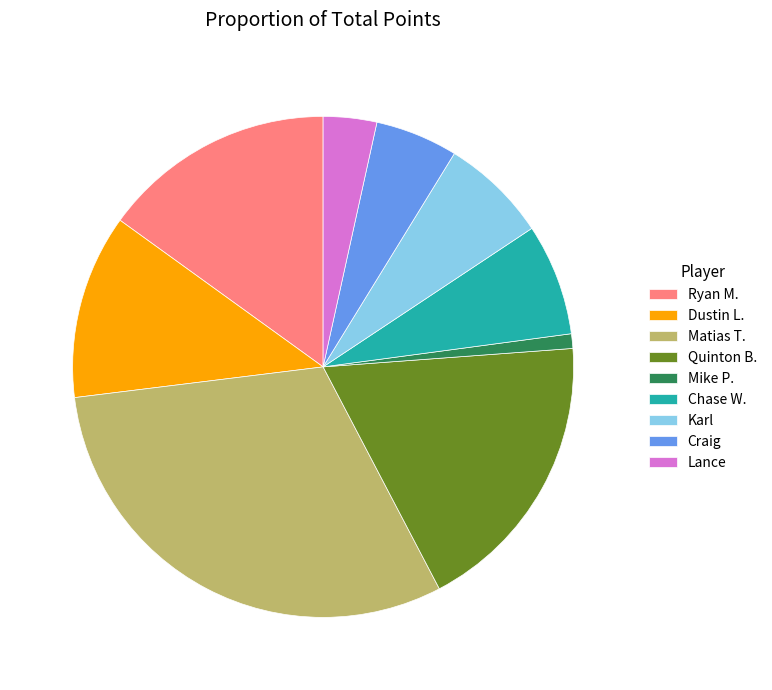

Is there any slice that represents more than half of the pie?

No